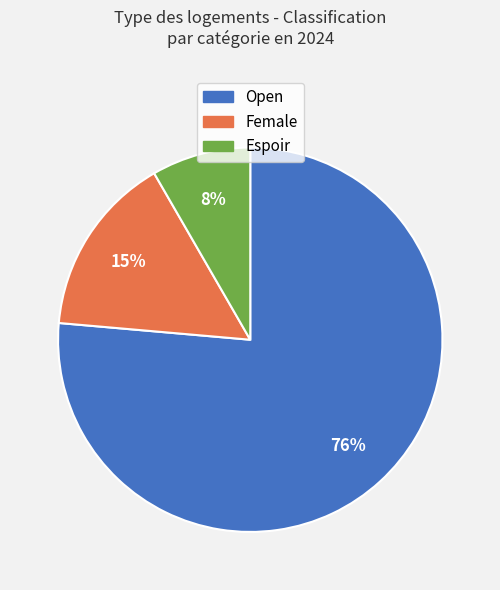

What is the majority slice?

Open